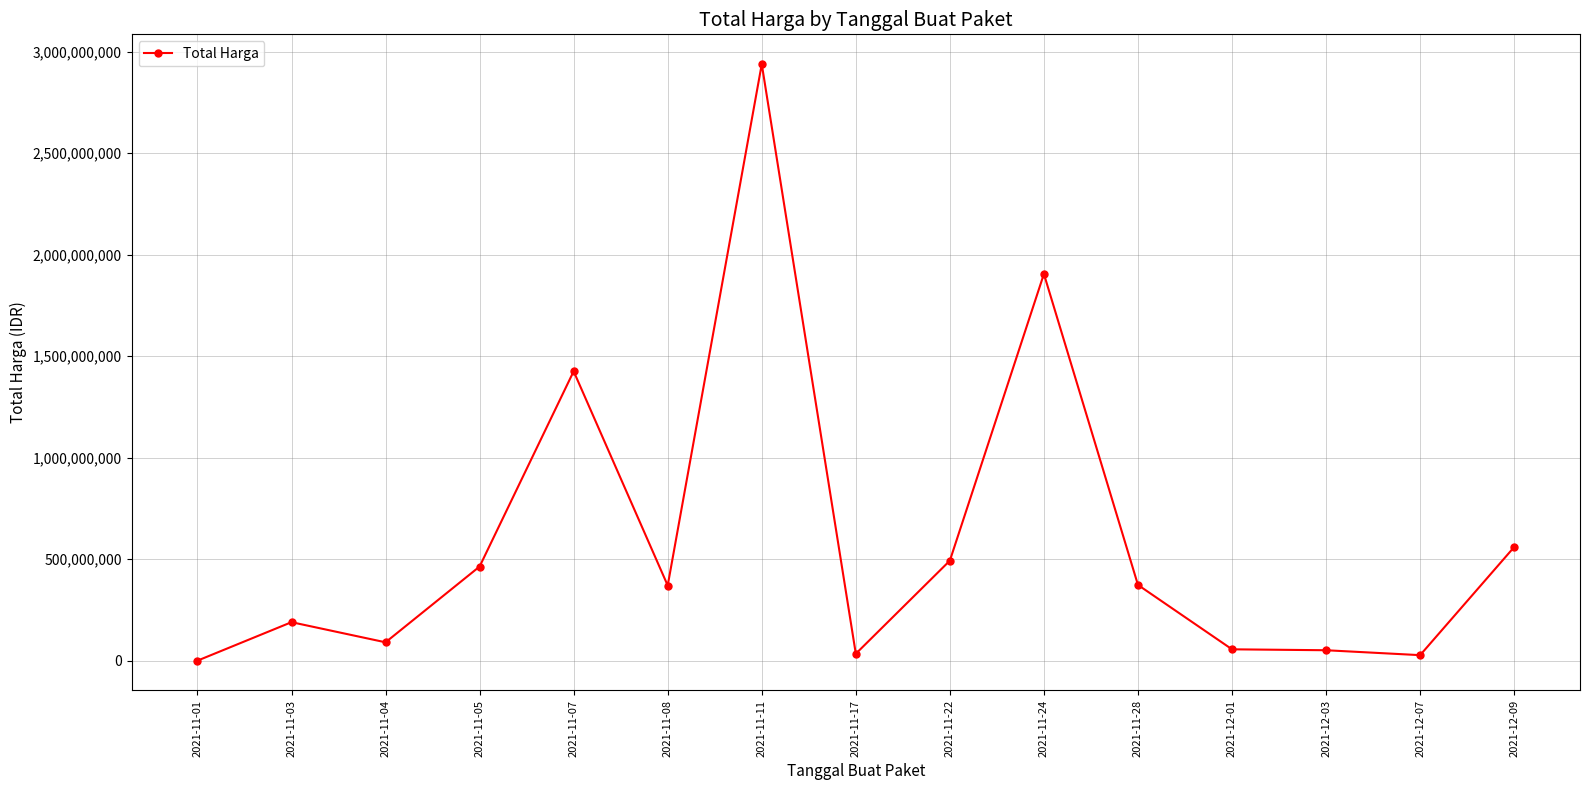

What is the label of the 11th point from the left?

2021-11-28